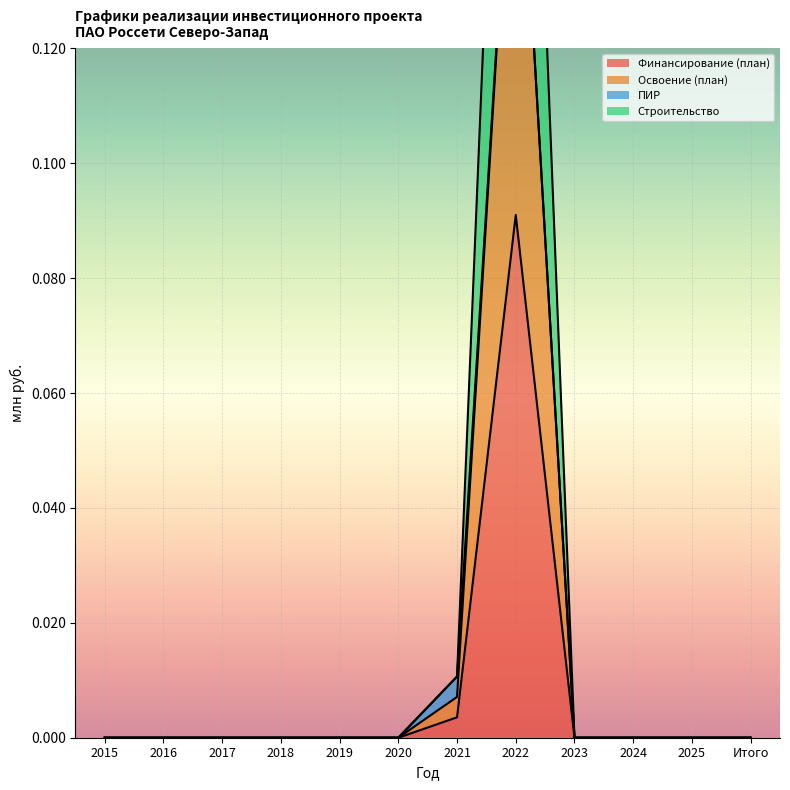

The Финансирование (план) series shows 0.0 at 2020. True or false?

True